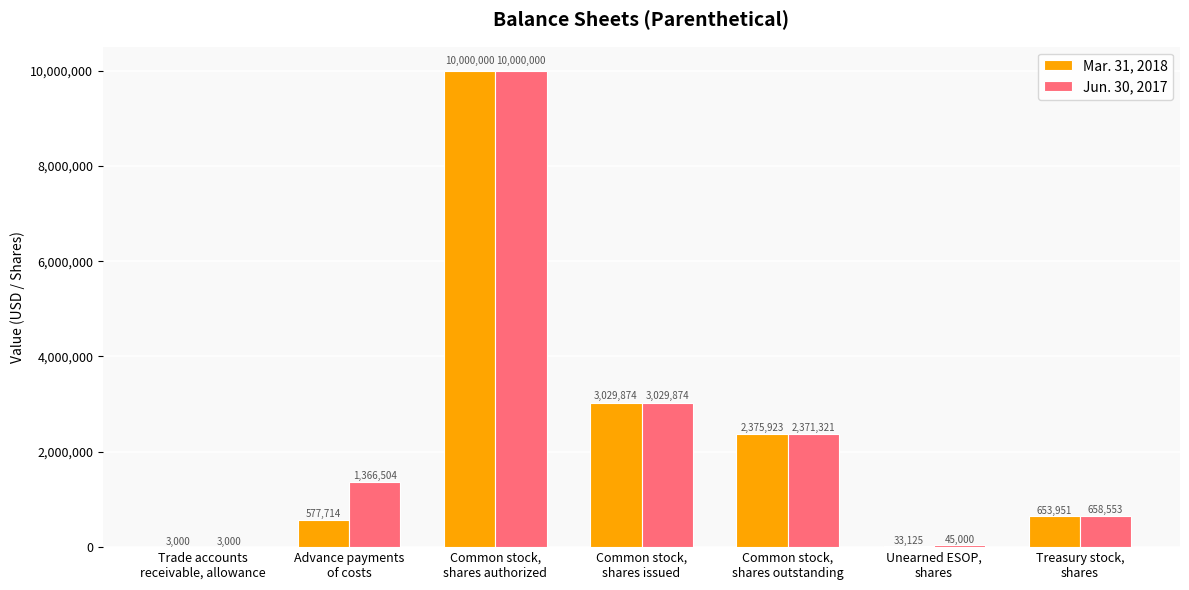

What are all the series names shown in the legend?

Mar. 31, 2018, Jun. 30, 2017